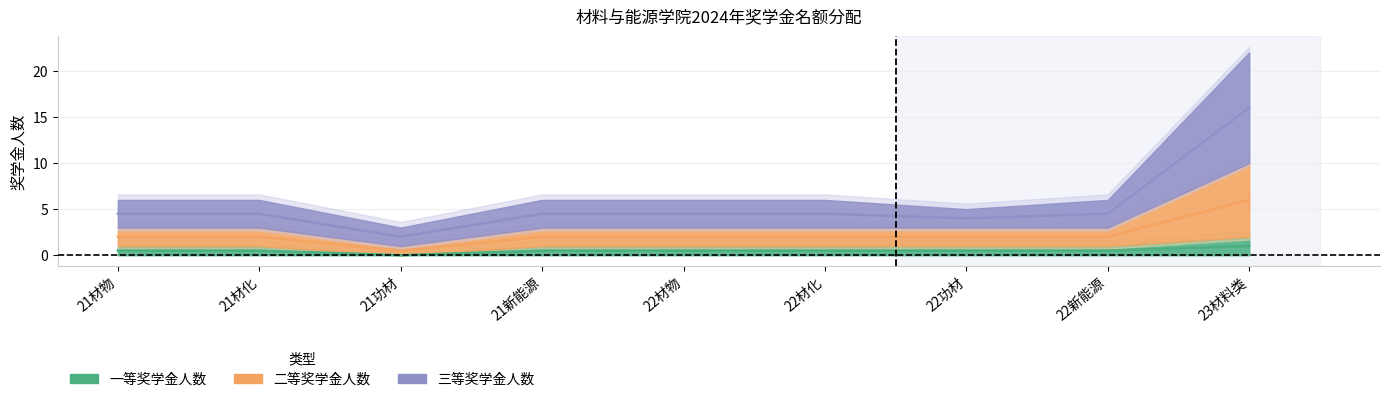

True or false: 二等奖学金人数 has a value of 6.5 at 22材化.

False